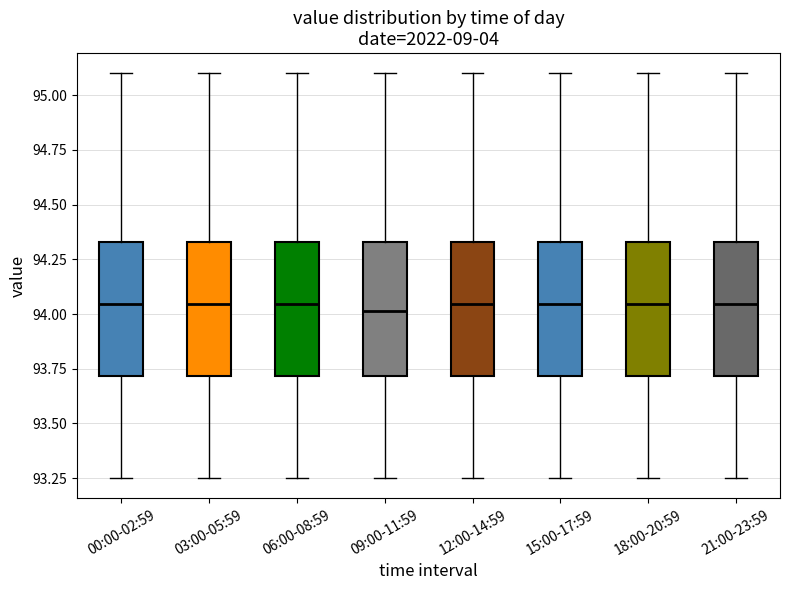

Reading left to right, read every box against the y-axis: the position of its median line, the range the box covers, and the ends of its whiskers. The values are not printed on the chart, so give them approximately, as read against the axis.

00:00-02:59: median 94.05, box 93.70 to 94.35, whiskers 93.25 to 95.10
03:00-05:59: median 94.05, box 93.70 to 94.35, whiskers 93.25 to 95.10
06:00-08:59: median 94.05, box 93.70 to 94.35, whiskers 93.25 to 95.10
09:00-11:59: median 94.00, box 93.70 to 94.35, whiskers 93.25 to 95.10
12:00-14:59: median 94.05, box 93.70 to 94.35, whiskers 93.25 to 95.10
15:00-17:59: median 94.05, box 93.70 to 94.35, whiskers 93.25 to 95.10
18:00-20:59: median 94.05, box 93.70 to 94.35, whiskers 93.25 to 95.10
21:00-23:59: median 94.05, box 93.70 to 94.35, whiskers 93.25 to 95.10